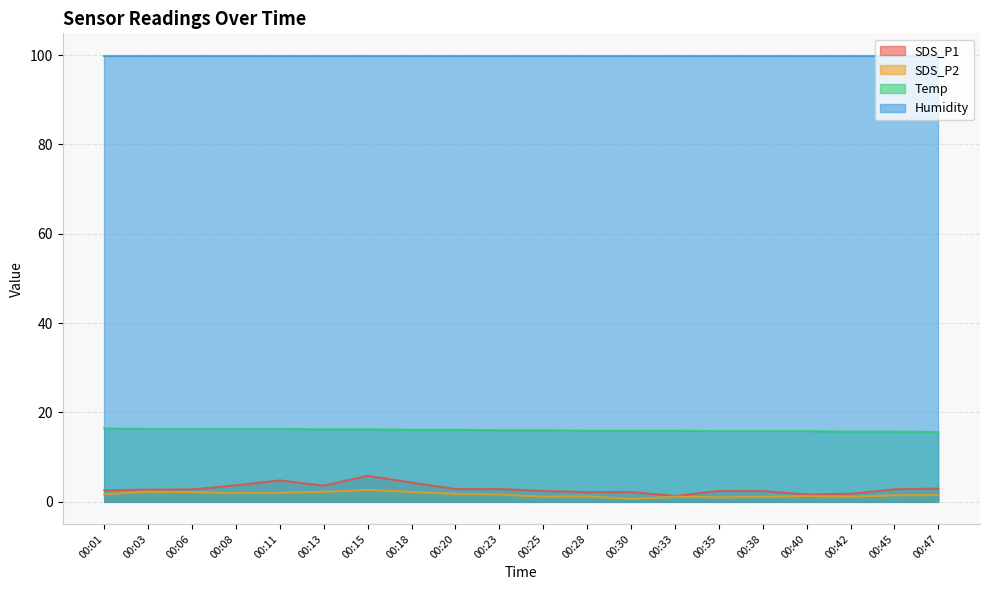

The Temp series shows 5.7 at 00:11. True or false?

False